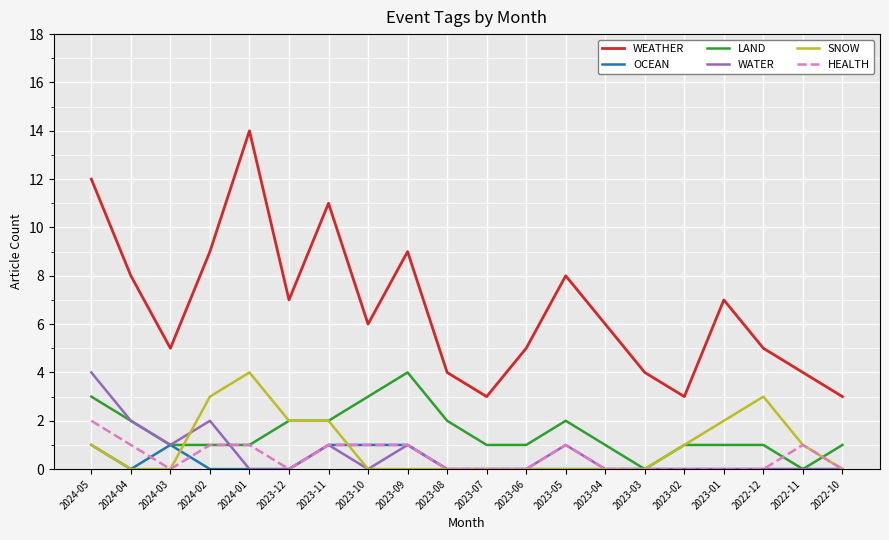

What is the sum of all WATER values?

12